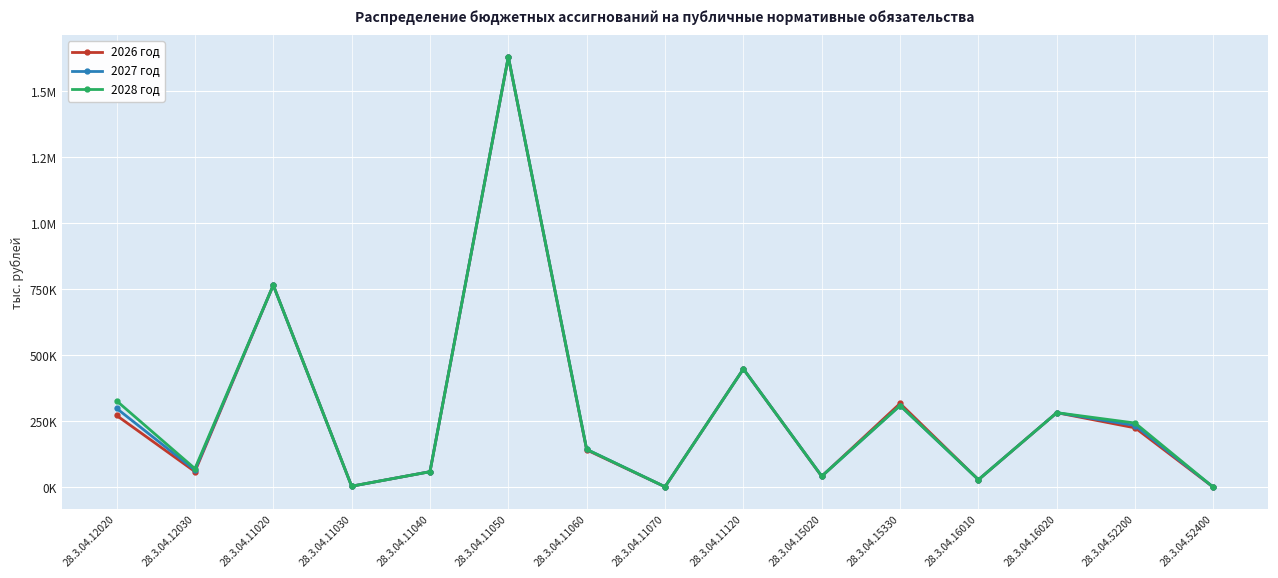

Reading right to left, list all the values displayed in this chart.

2026 год: 28.3.04.52400=186.9	28.3.04.52200=225435.1	28.3.04.16020=283013.9	28.3.04.16010=29124.3	28.3.04.15330=318000.0	28.3.04.15020=41851.3	28.3.04.11120=448680.0	28.3.04.11070=2322.0	28.3.04.11060=141933.2	28.3.04.11050=1630434.3	28.3.04.11040=59439.8	28.3.04.11030=4536.1	28.3.04.11020=766008.2	28.3.04.12030=59886.4	28.3.04.12020=272550.6
2027 год: 28.3.04.52400=194.0	28.3.04.52200=234383.6	28.3.04.16020=283013.9	28.3.04.16010=29124.3	28.3.04.15330=310000.0	28.3.04.15020=42379.7	28.3.04.11120=448680.0	28.3.04.11070=2322.0	28.3.04.11060=144063.0	28.3.04.11050=1630781.4	28.3.04.11040=59439.8	28.3.04.11030=4536.1	28.3.04.11020=766008.2	28.3.04.12030=65354.9	28.3.04.12020=299379.6
2028 год: 28.3.04.52400=201.3	28.3.04.52200=243728.1	28.3.04.16020=283013.9	28.3.04.16010=29124.3	28.3.04.15330=310000.0	28.3.04.15020=42379.7	28.3.04.11120=448680.0	28.3.04.11070=2322.0	28.3.04.11060=144062.0	28.3.04.11050=1630782.5	28.3.04.11040=59439.8	28.3.04.11030=4536.1	28.3.04.11020=766008.2	28.3.04.12030=71159.3	28.3.04.12020=327830.4